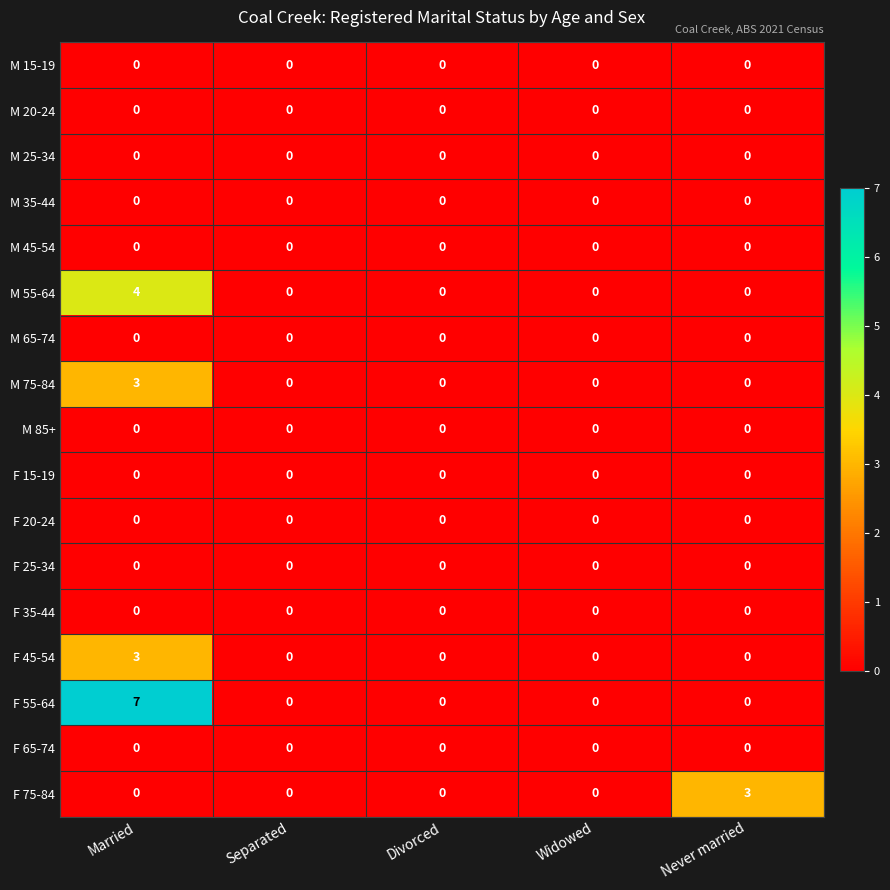

Which series has the widest spread of values?

F 55-64